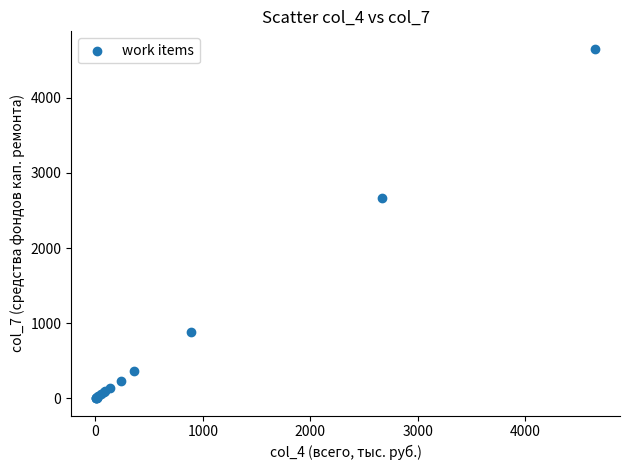

What Y value in the scatter plot is closest to 2327?

2664.4